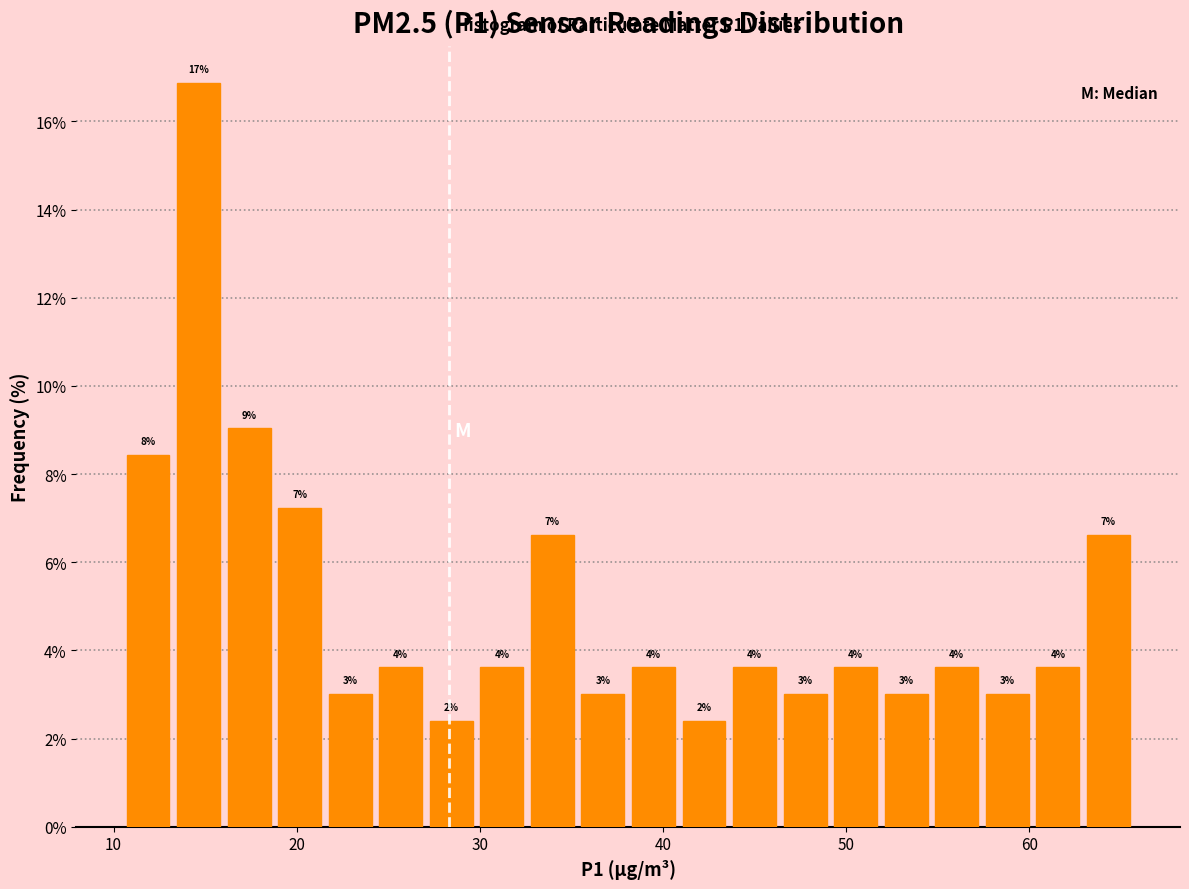

Around what value on the x-axis is the tallest bar? Give the approximate position of its centre, as read against the axis.

15